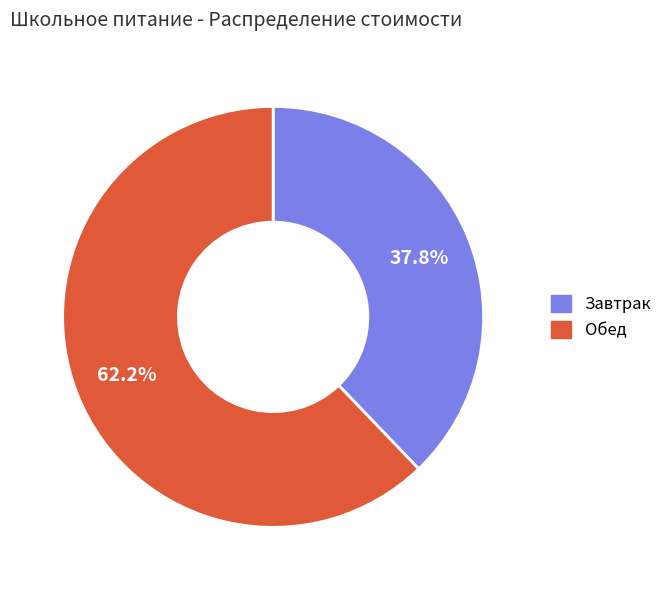

Which category has the biggest portion of the pie?

Обед